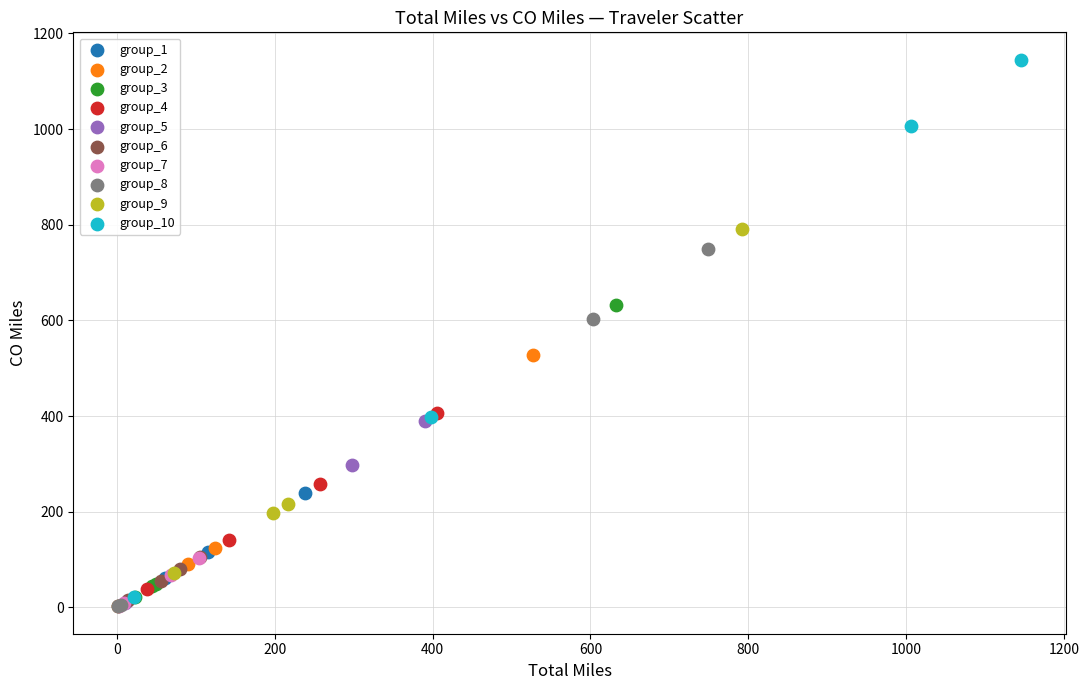

Which series contains the highest Y value?

group_10